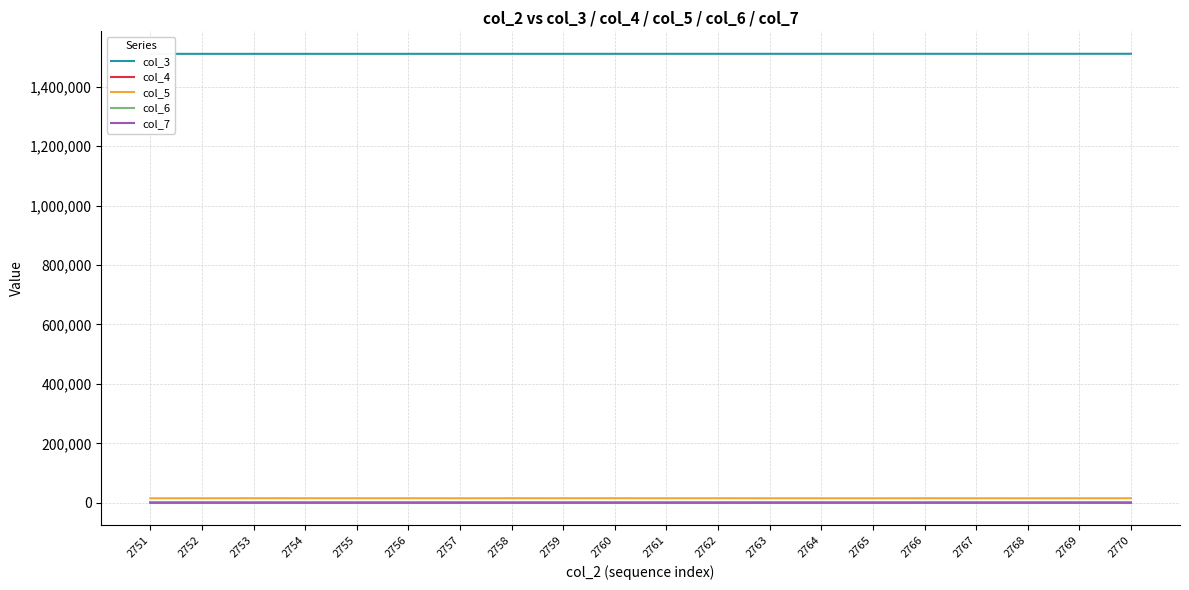

Is the value of col_7 at 2757 greater than the value of col_5 at 2763?

No